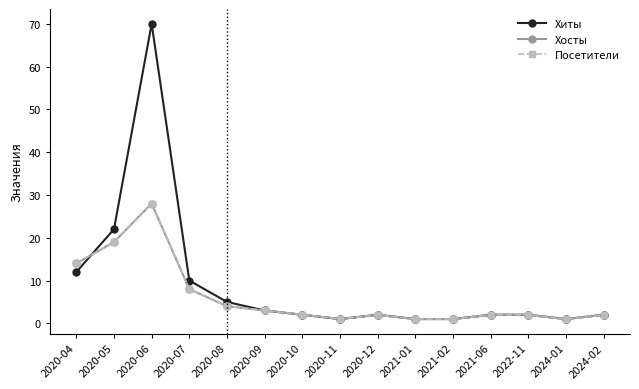

In Хосты, how many points are lower than both neighbors (excluding endpoints)?

2